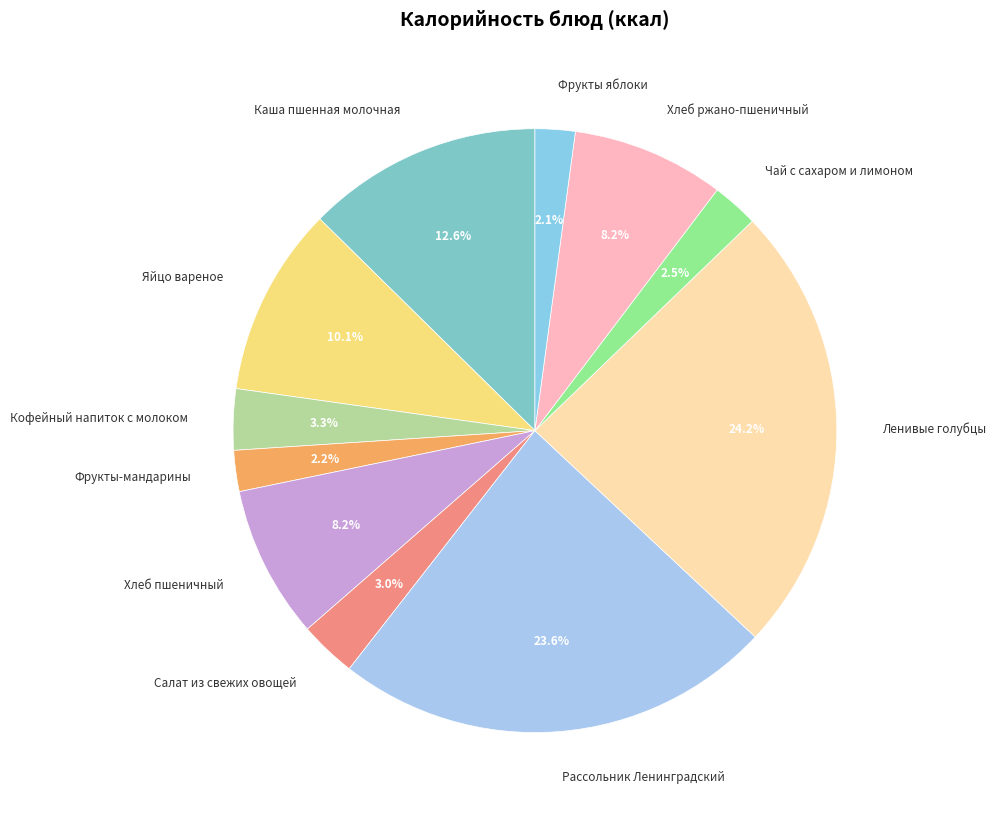

What is the largest slice in the pie chart?

Ленивые голубцы